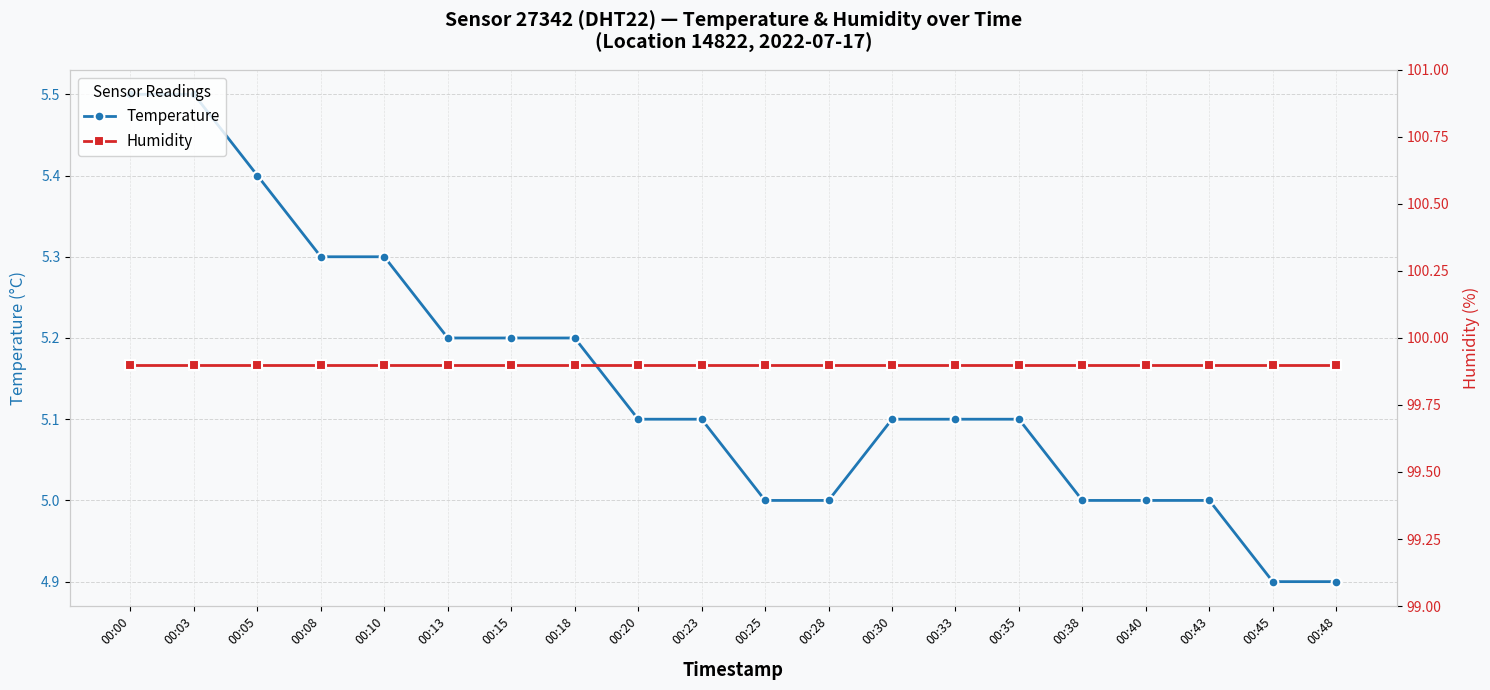

Which category has the lowest value in the Temperature series?

00:45